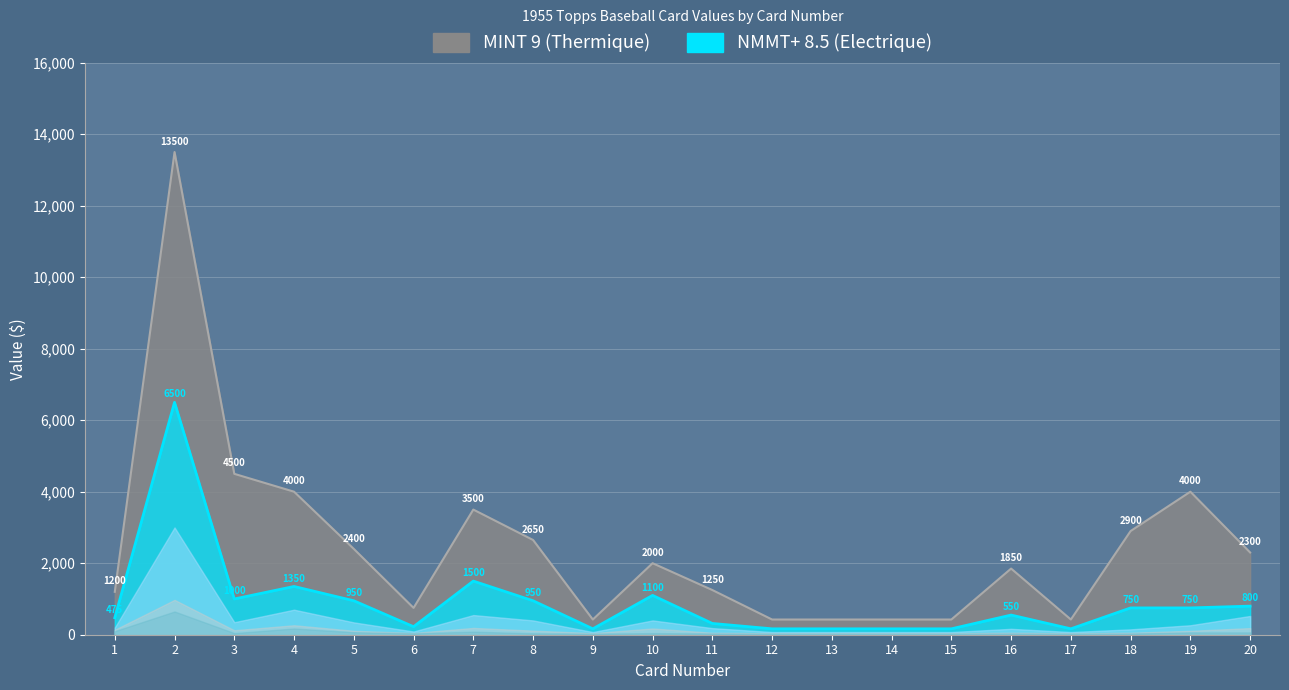

Which category has the lowest value across all series?

9